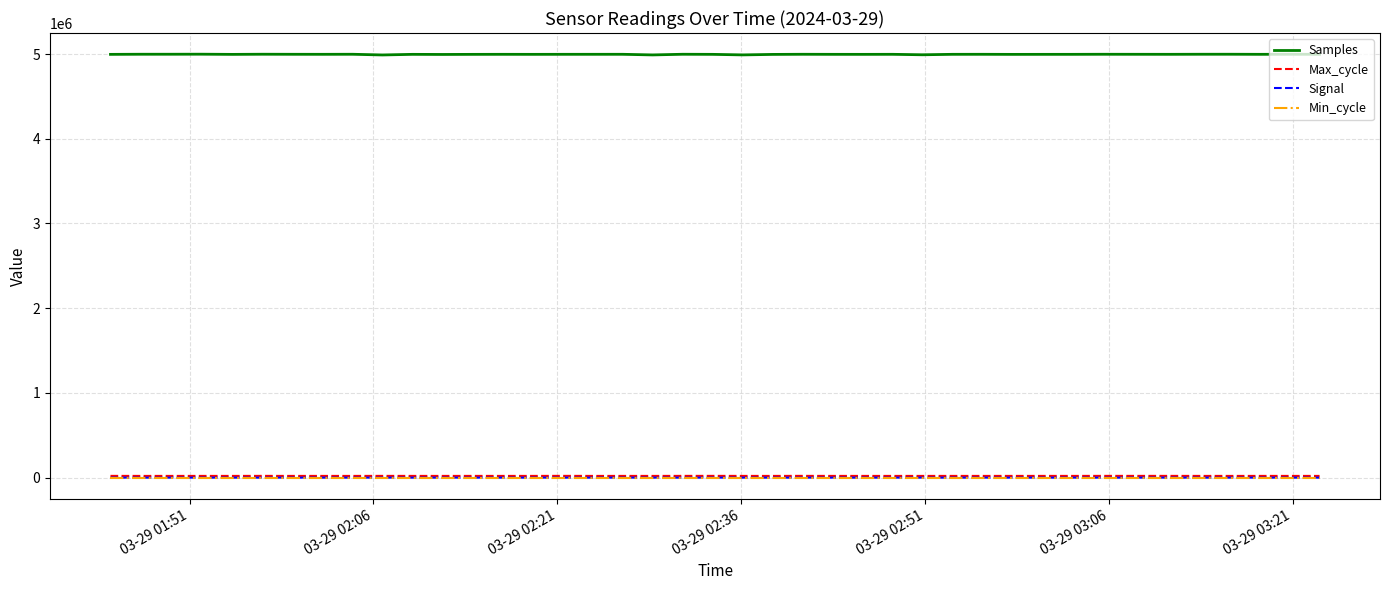

Which series has the largest range (max minus min)?

Samples